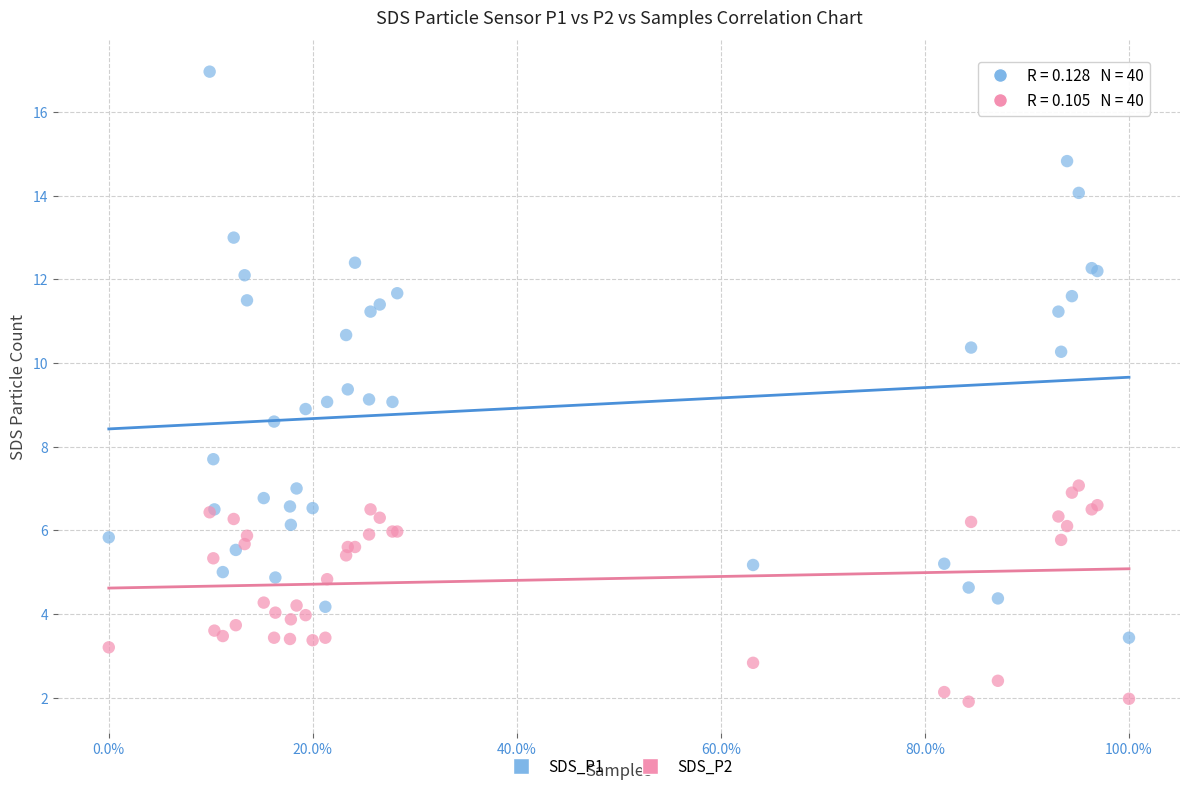

Which series reaches the minimum Y coordinate?

SDS_P2